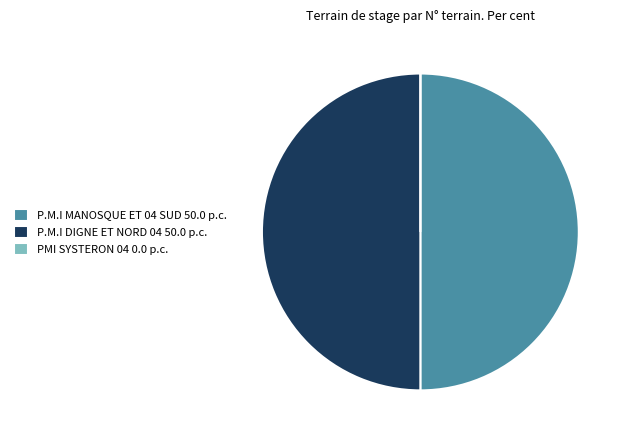

True or false: P.M.I DIGNE ET NORD 04 50.0 p.c. accounts for 45% of the total.

False